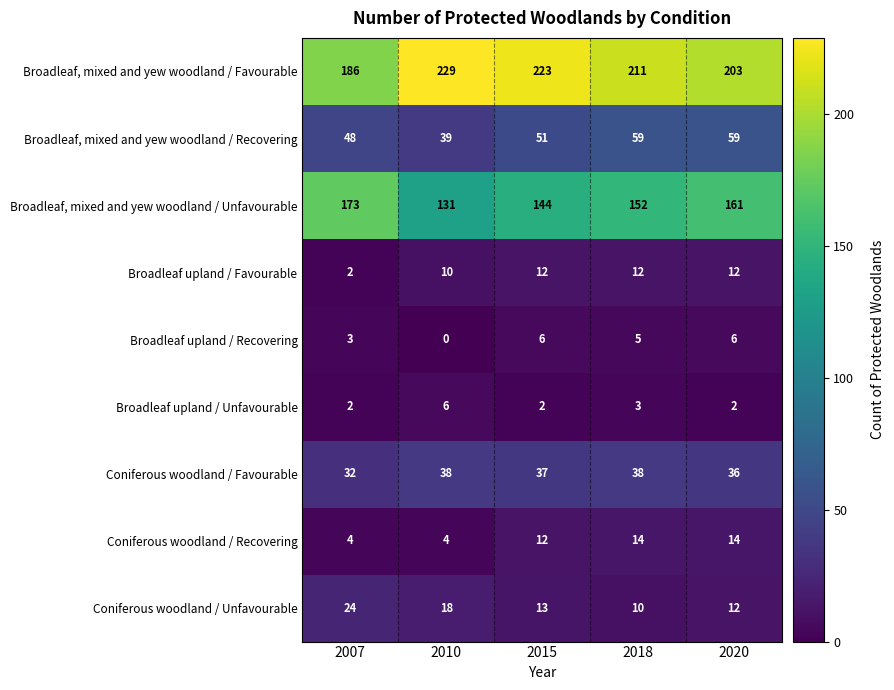

What is the total value across all series at 2020?

505